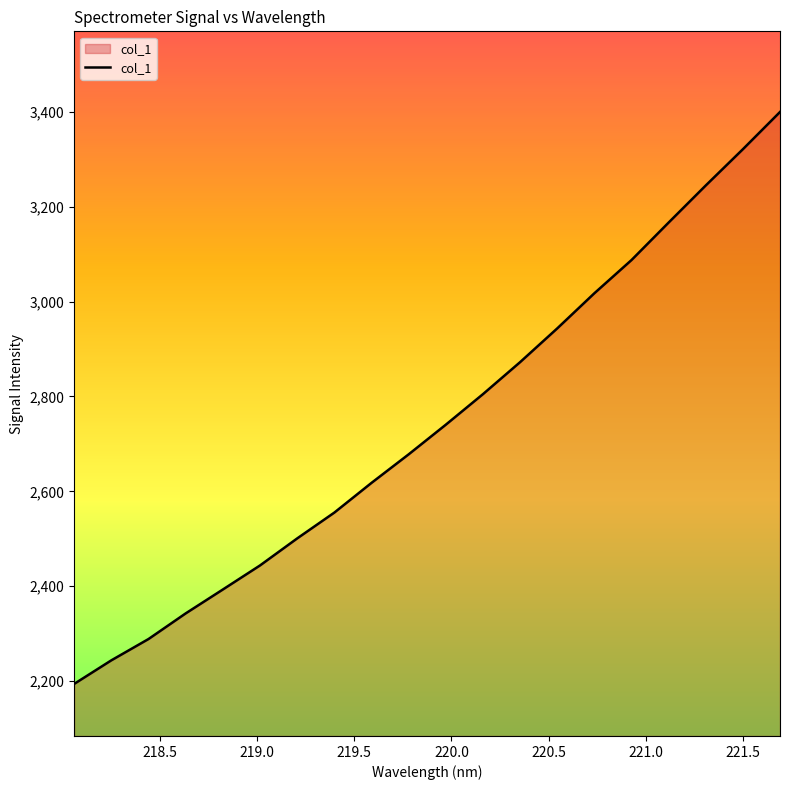

What is the difference between the maximum and minimum values?

1205.5